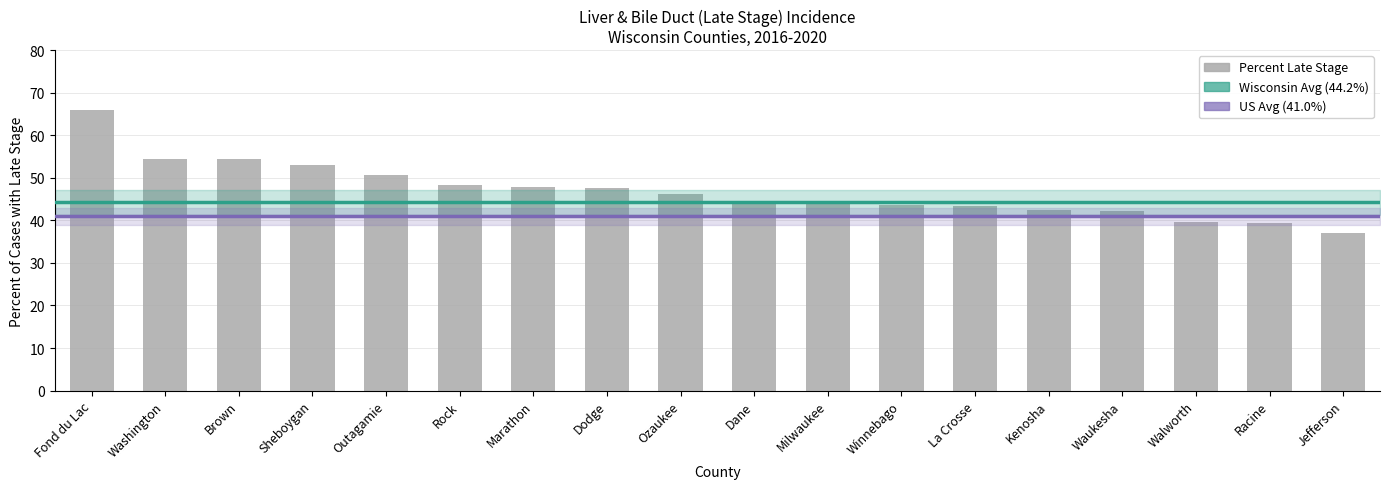

What is the difference between the second highest and second lowest values?

15.2